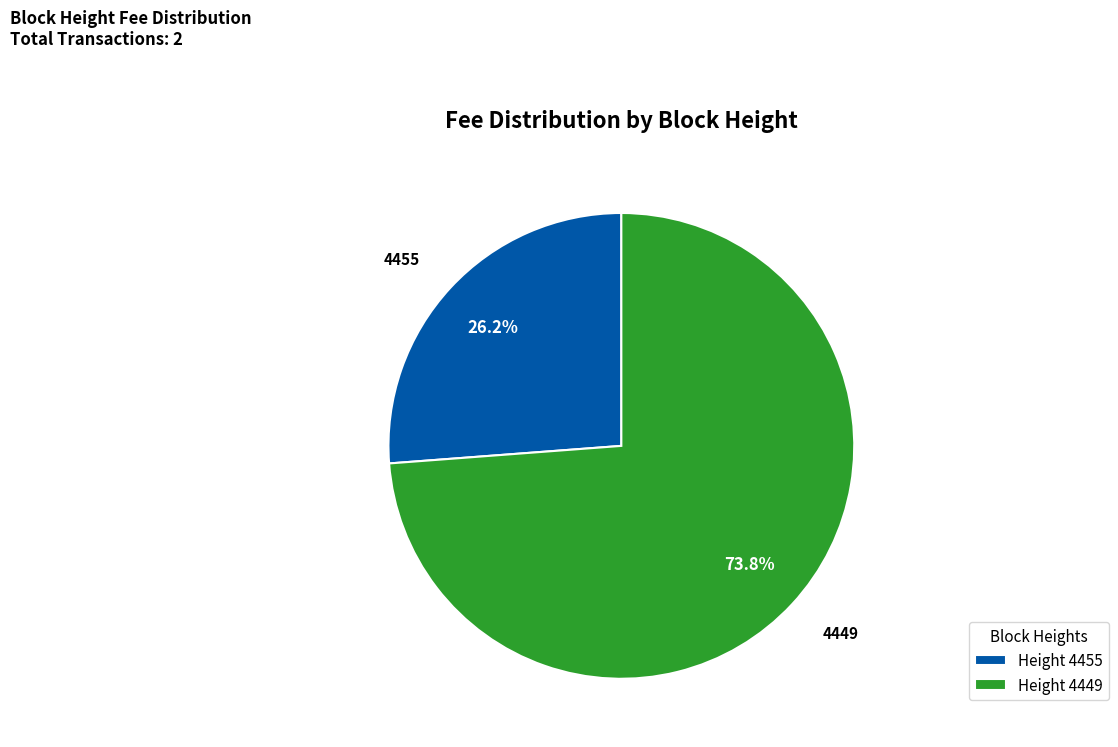

To the nearest percent, what percentage of the pie is 4455?

26%